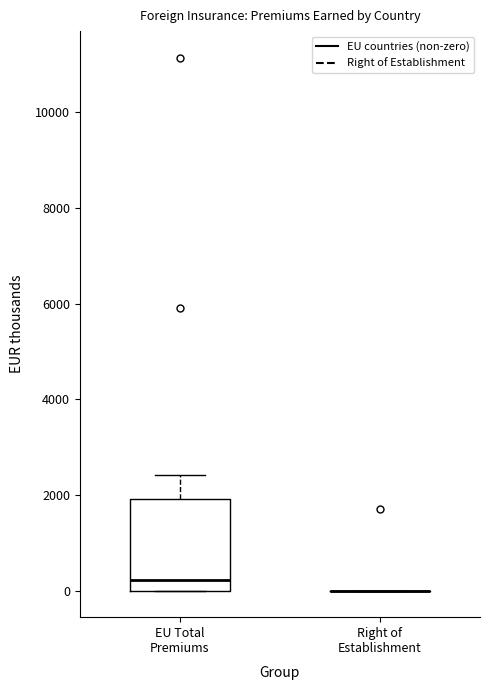

Comparing the boxes themselves (not the whiskers), which one is the tallest?

EU Total Premiums